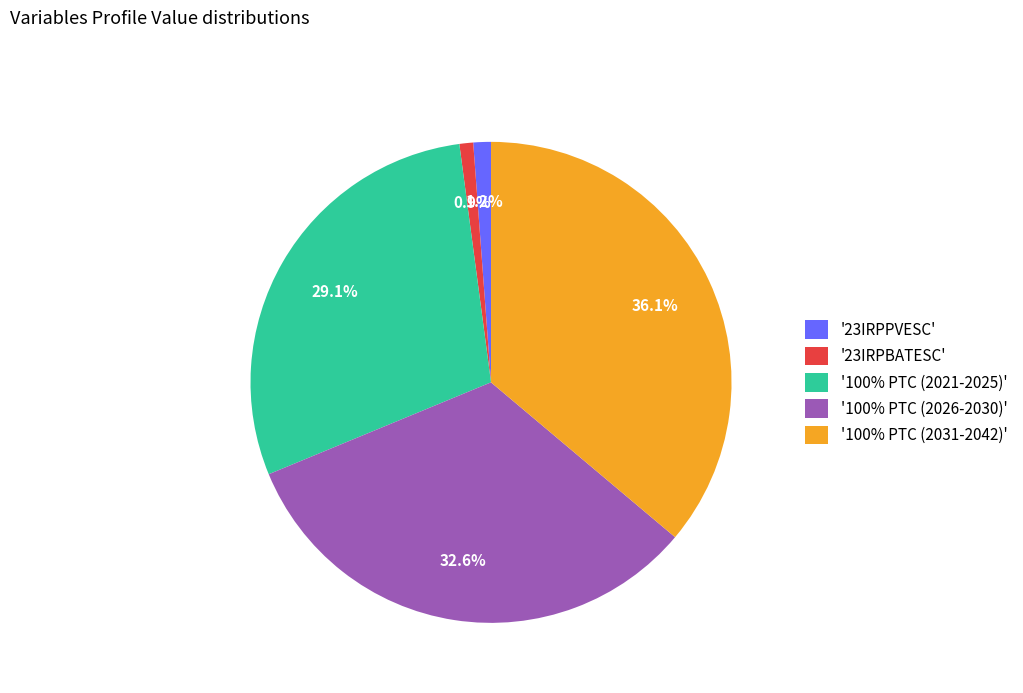

Is there any slice that represents more than half of the pie?

No